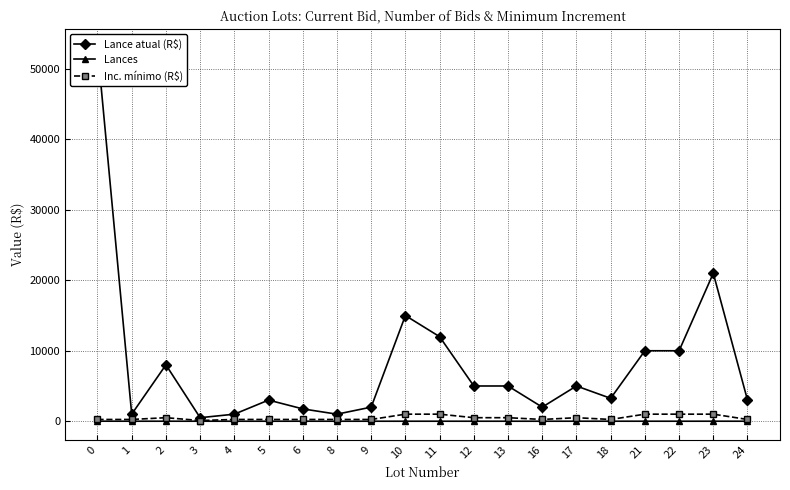

Is it true that Inc. mínimo (R$) equals 100 at 3?

True